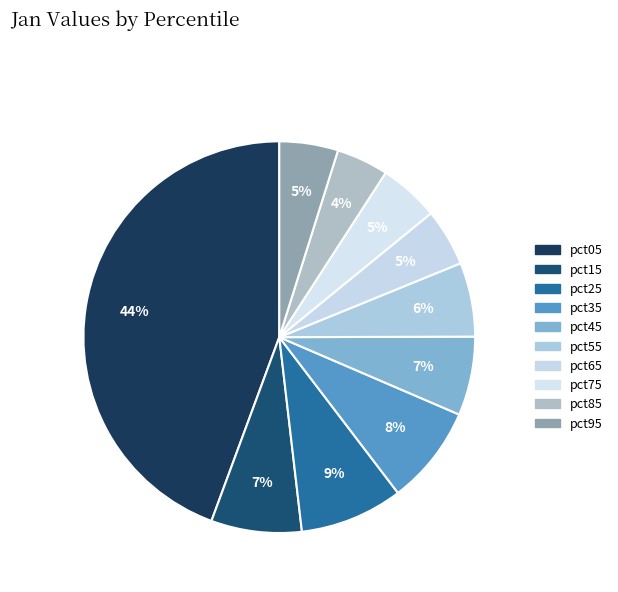

To the nearest percent, what portion does pct55 represent?

6%